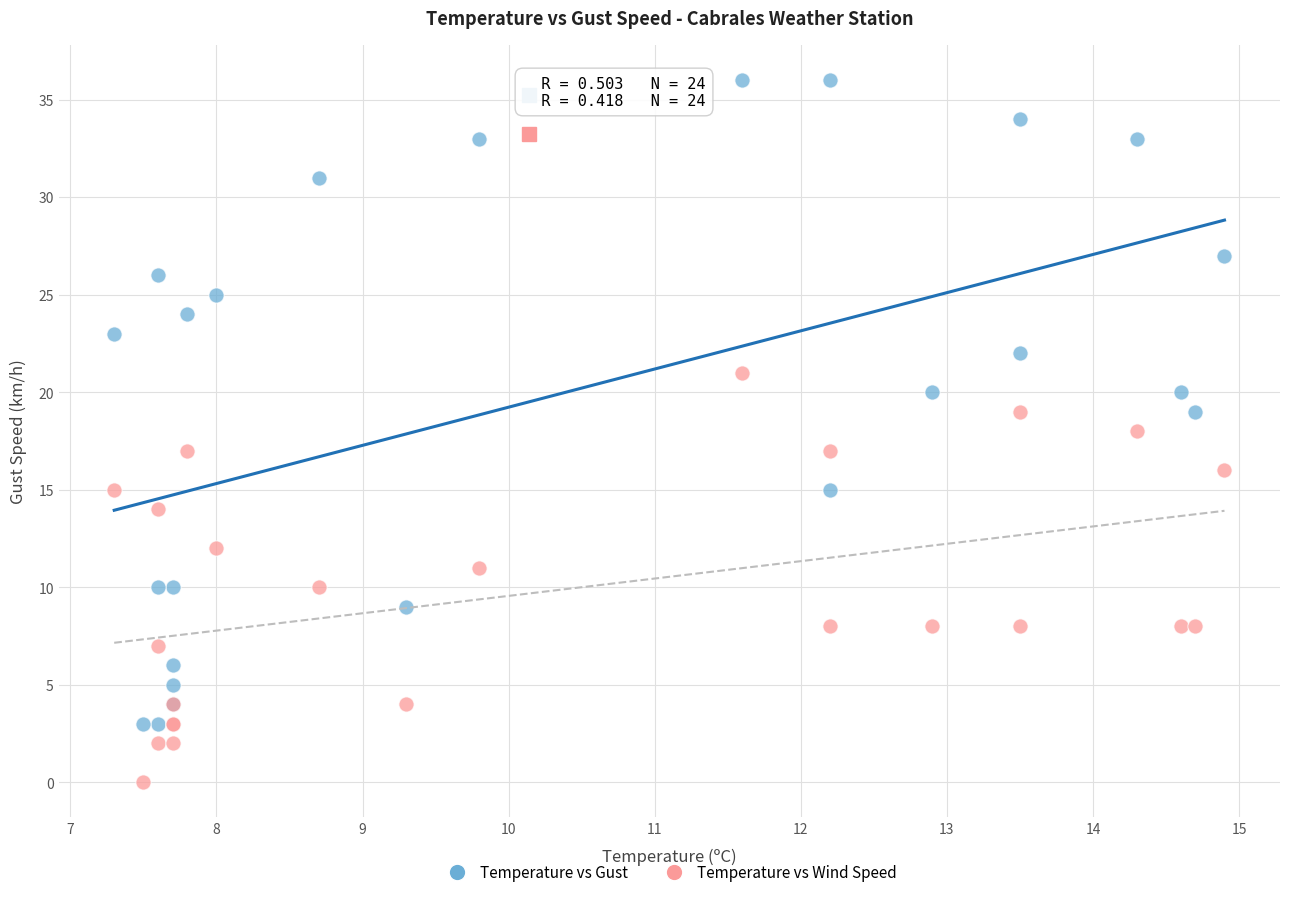

Which series has the widest spread of Y values?

Temperature vs Gust